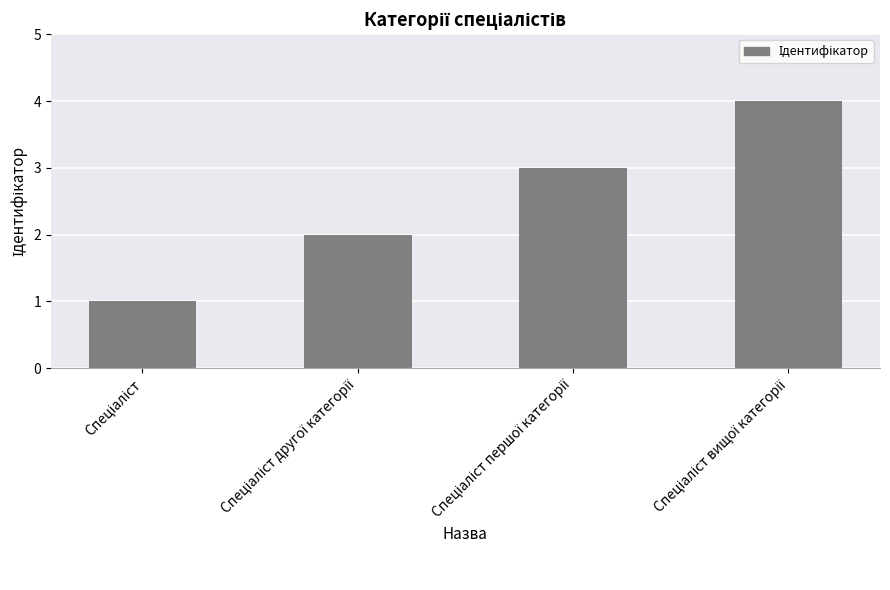

What is the difference between the maximum and minimum values?

3